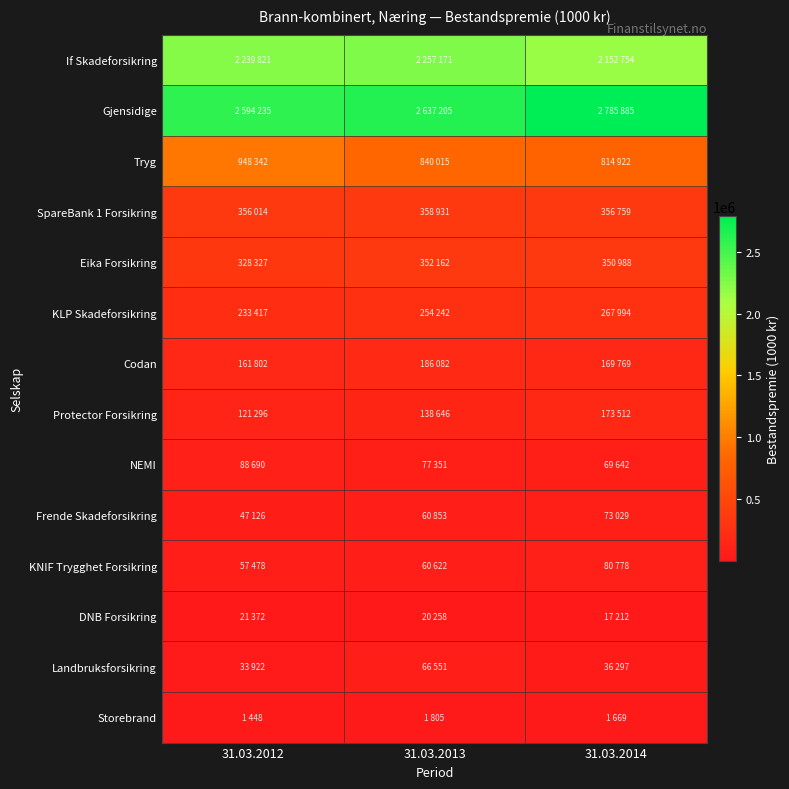

At how many categories does at least one series exceed 2728255?

1